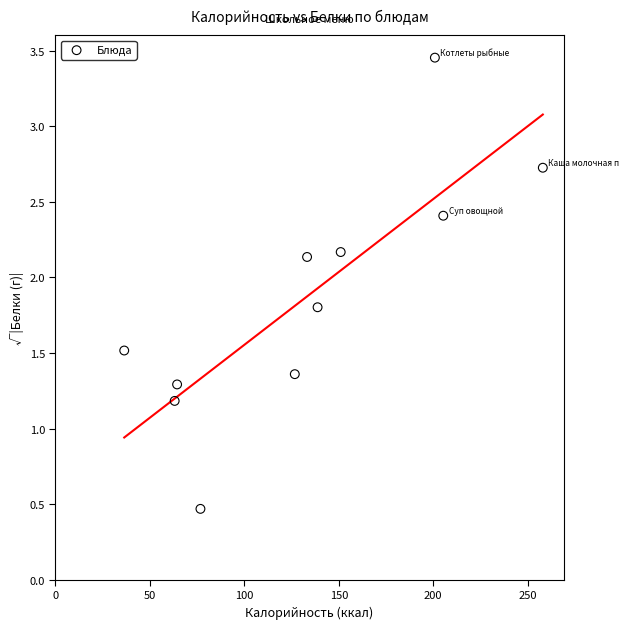

What Y value in the scatter plot is closest to 1?

1.2